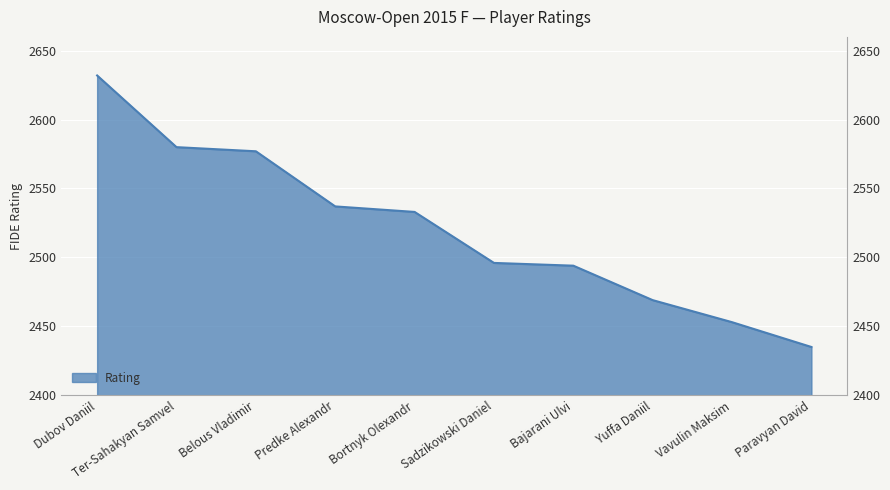

Rank the categories by value from lowest to highest.

Paravyan David, Vavulin Maksim, Yuffa Daniil, Bajarani Ulvi, Sadzikowski Daniel, Bortnyk Olexandr, Predke Alexandr, Belous Vladimir, Ter-Sahakyan Samvel, Dubov Daniil